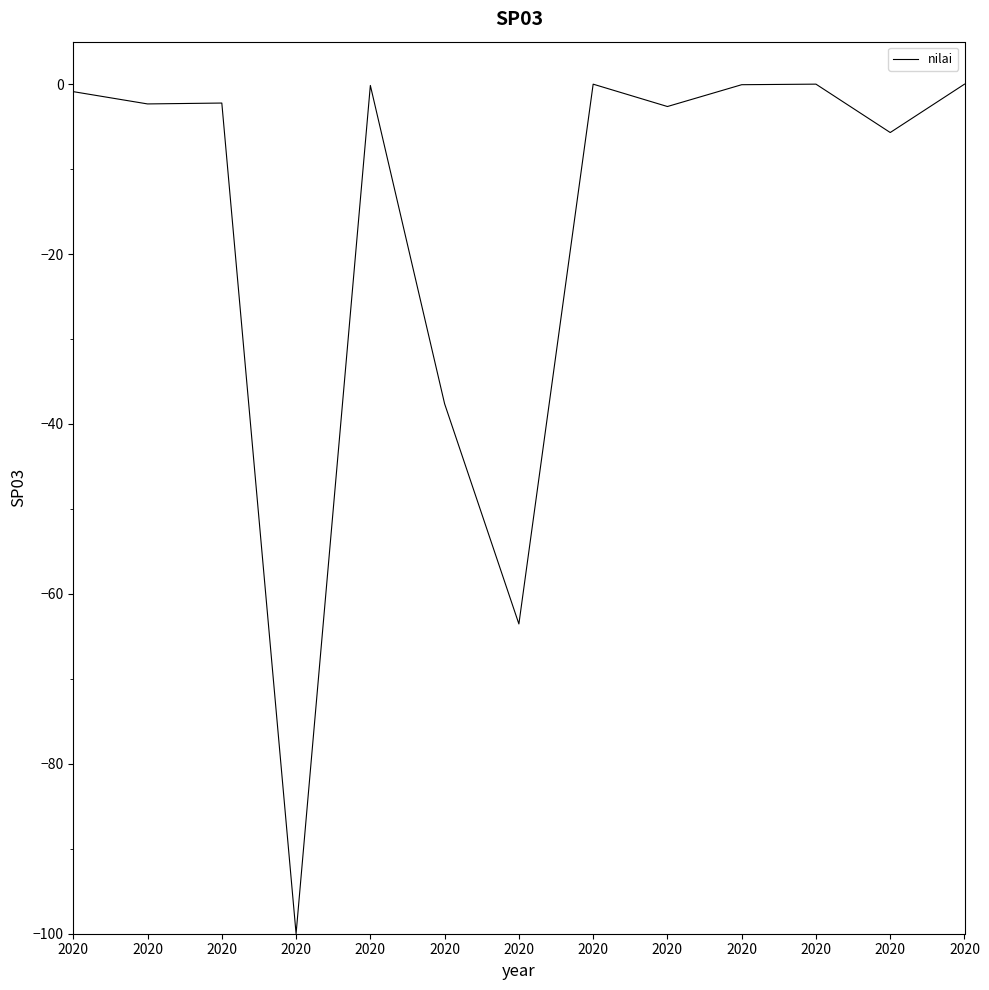

How many values exceed -2?

6